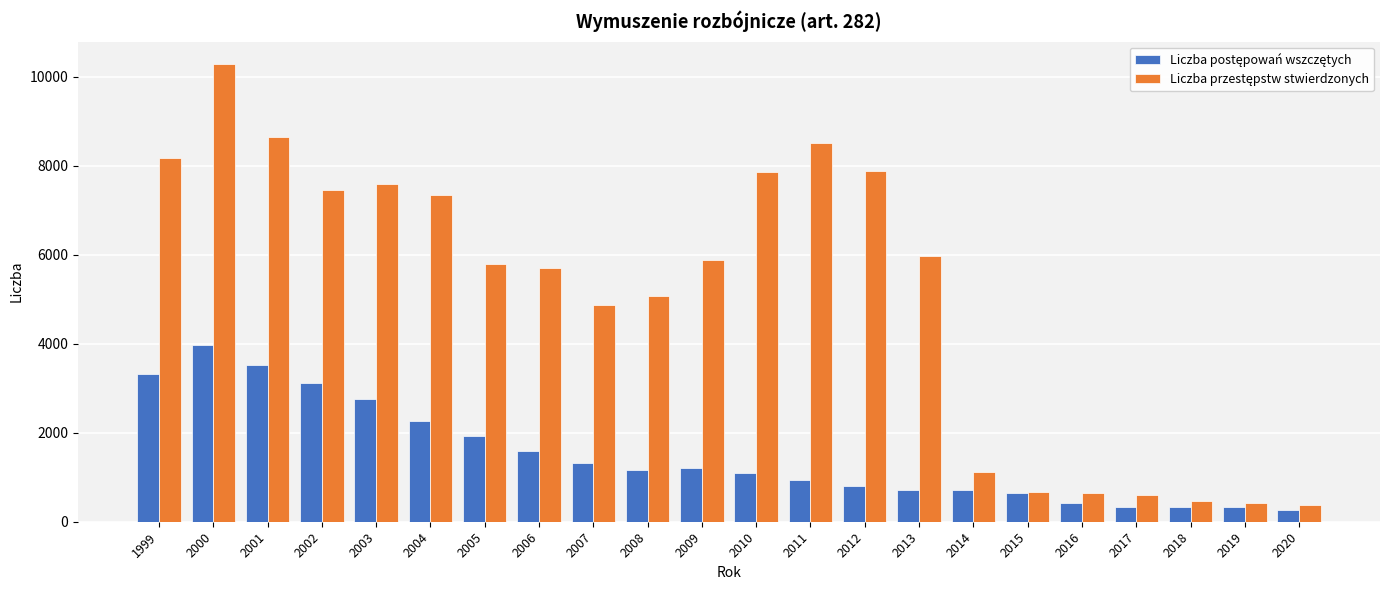

What is the greatest value displayed?

10278